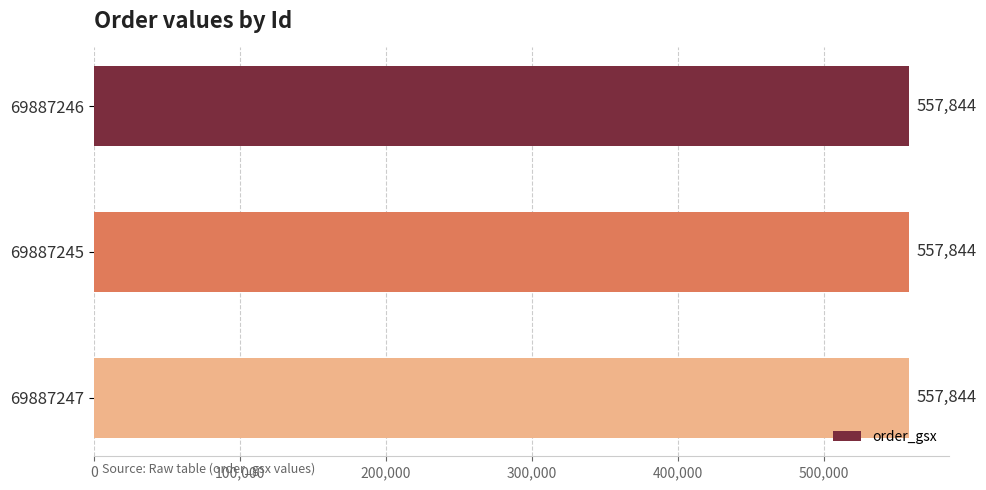

What is the label of the 1st bar from the left?

69887246